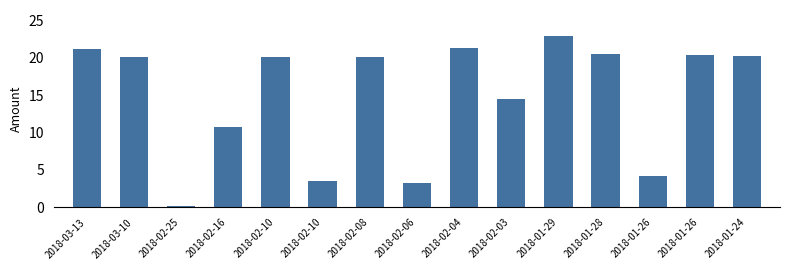

How many distinct data groups are displayed?

1